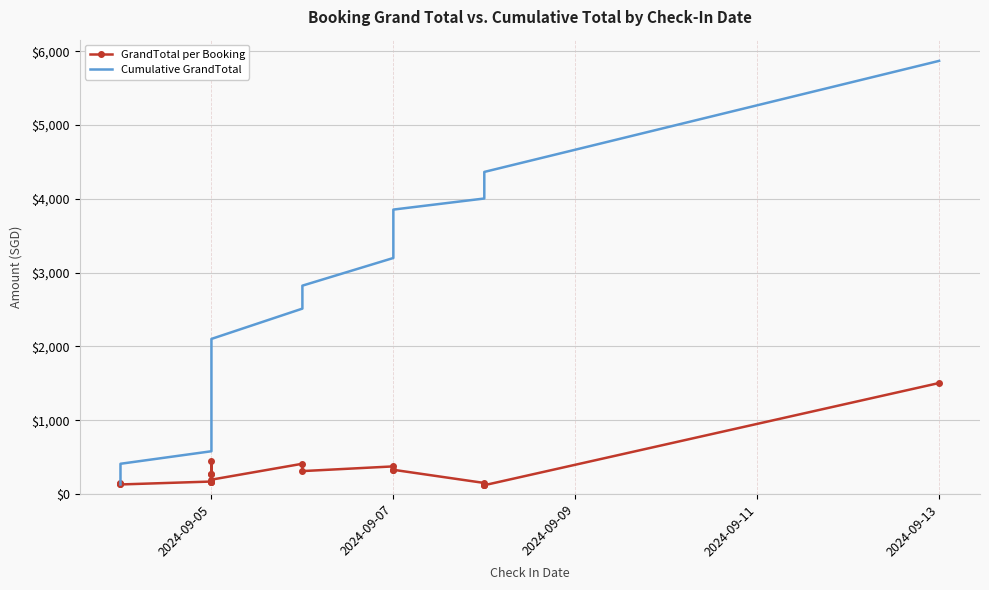

True or false: Cumulative GrandTotal and GrandTotal per Booking cross at least once.

False